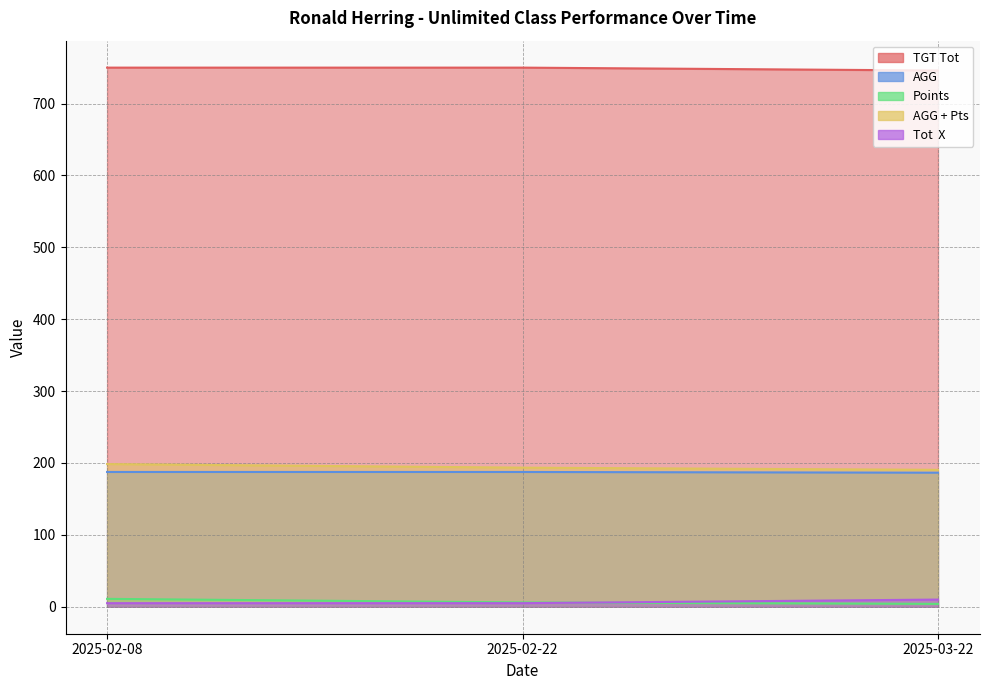

At which label is AGG + Pts closest to 194?

2025-02-22